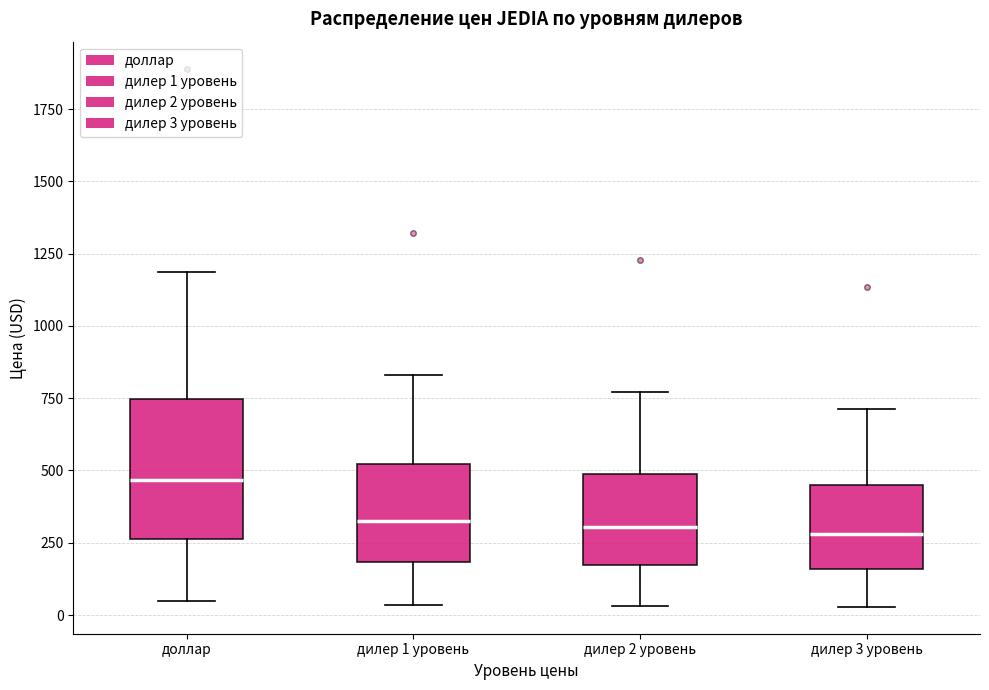

Where is the lower edge of the box for дилер 1 уровень on the y-axis? The values are not printed on the chart, so give them approximately, as read against the axis.

200